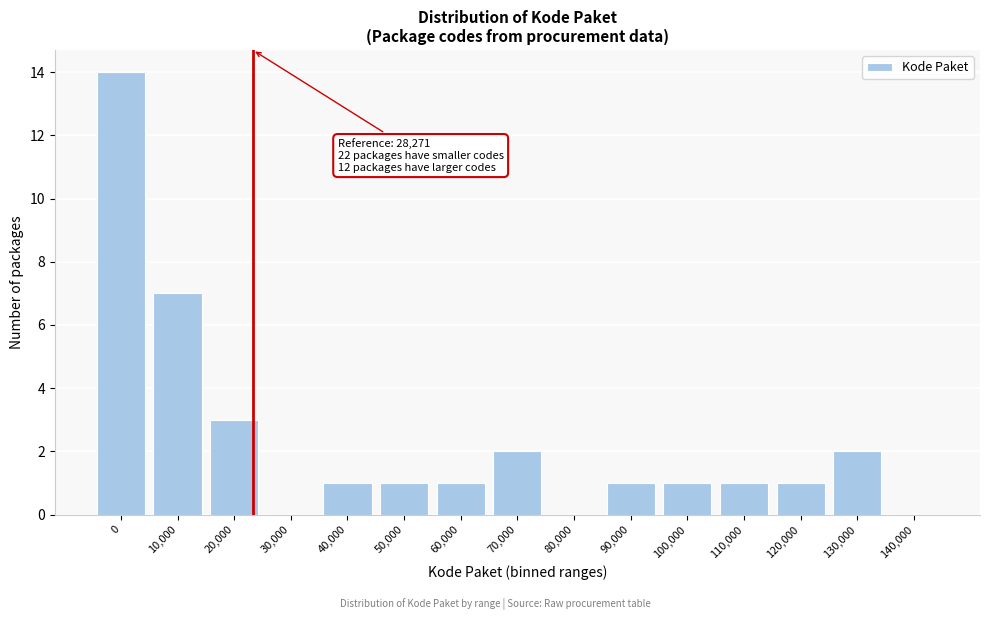

Reading right to left, extract all data points from this chart.

140,000=0	130,000=2	120,000=1	110,000=1	100,000=1	90,000=1	80,000=0	70,000=2	60,000=1	50,000=1	40,000=1	30,000=0	20,000=3	10,000=7	0=14